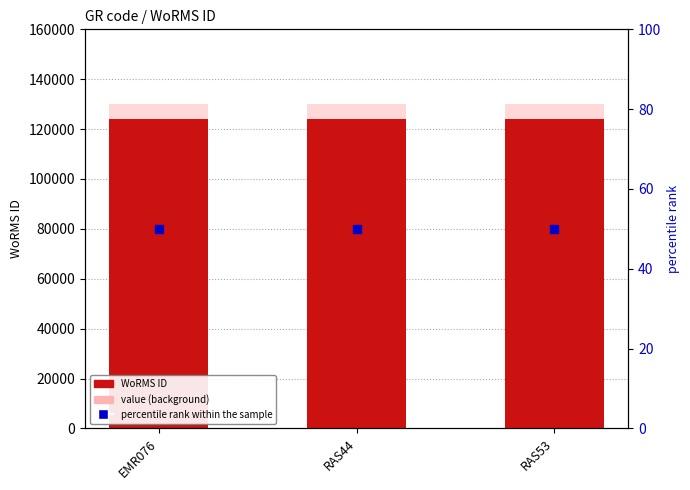

Which series has the largest total across all categories?

value (background)